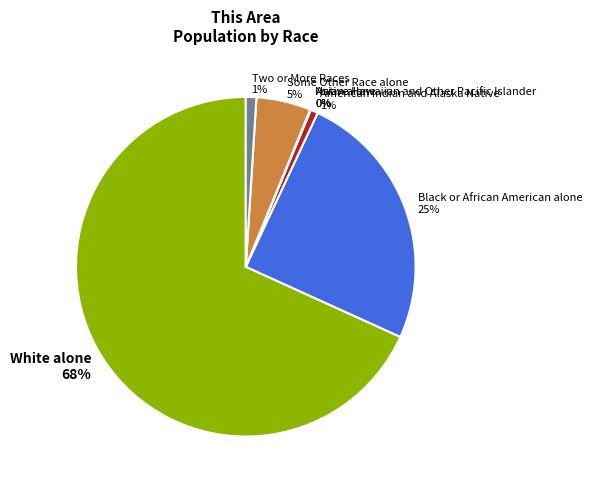

Is White alone the majority of the pie?

Yes